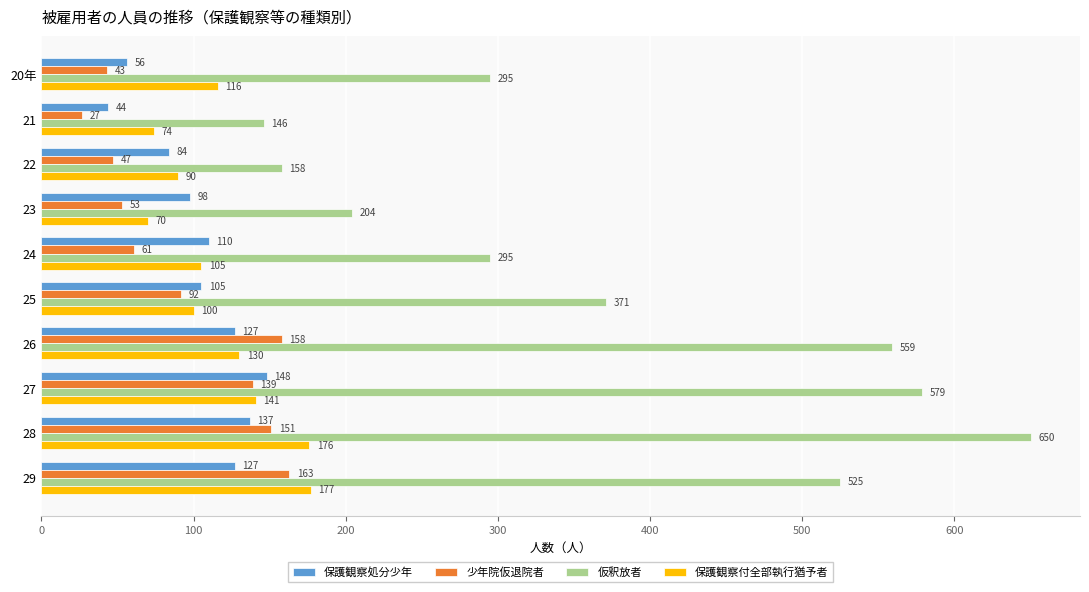

Rank the categories by 保護観察付全部執行猶予者 value from lowest to highest.

23, 21, 22, 25, 24, 20年, 26, 27, 28, 29